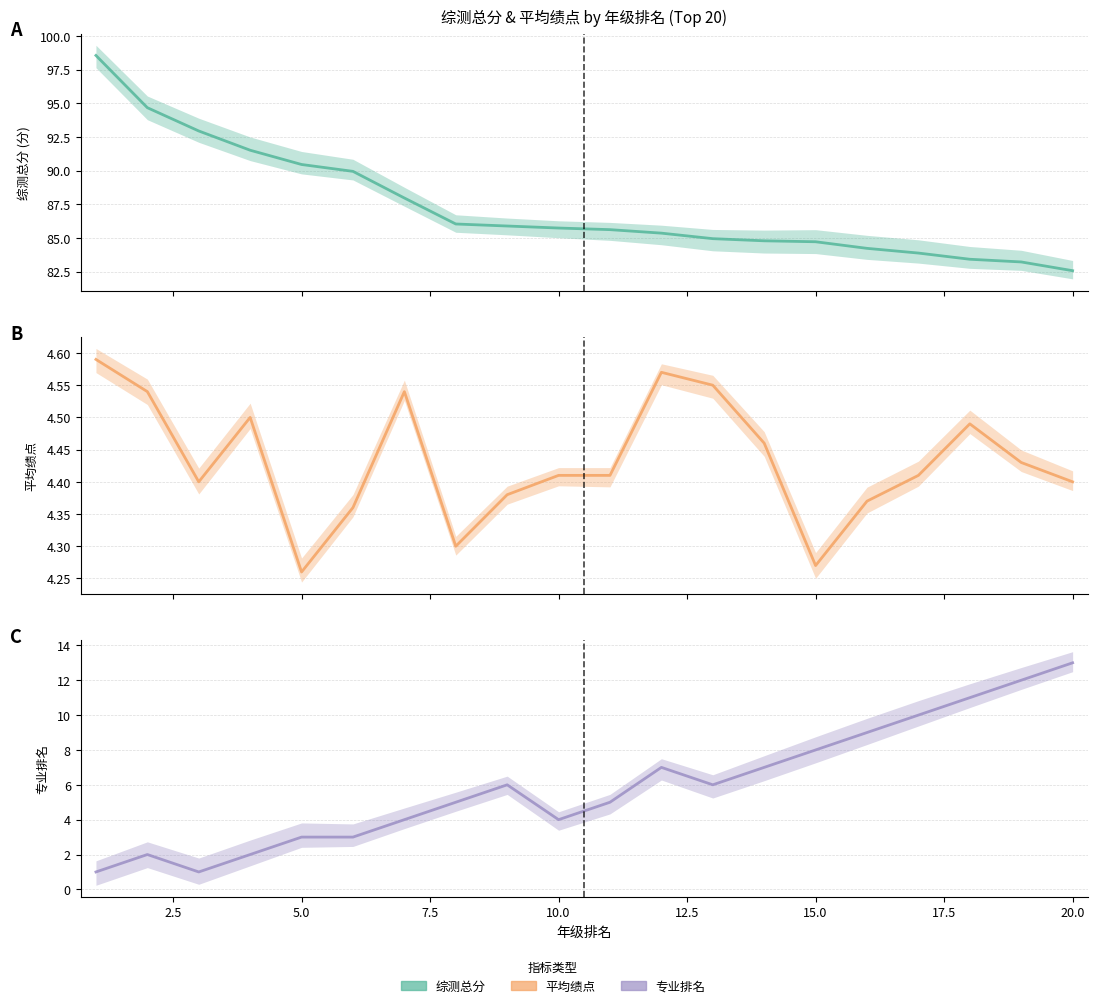

Count the 平均绩点 (中心) values in the range 4 to 5.

20